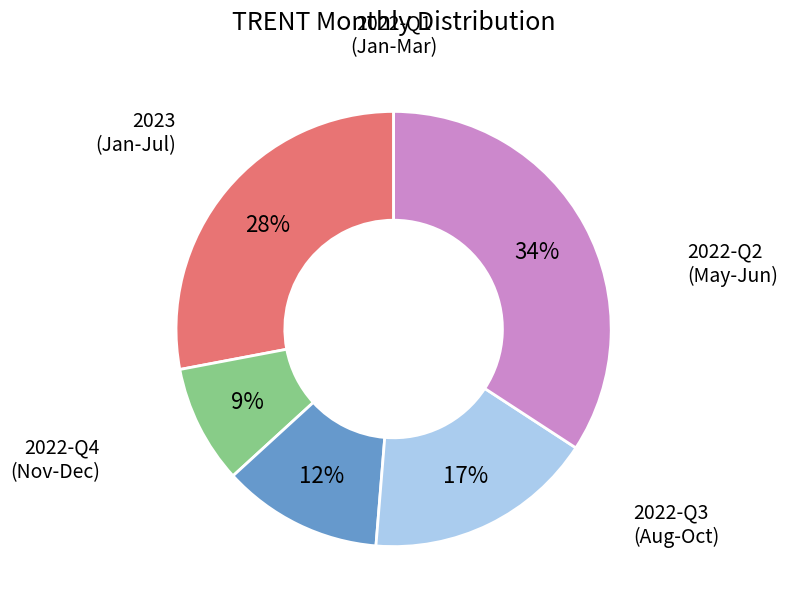

Is there any slice that represents more than half of the pie?

No